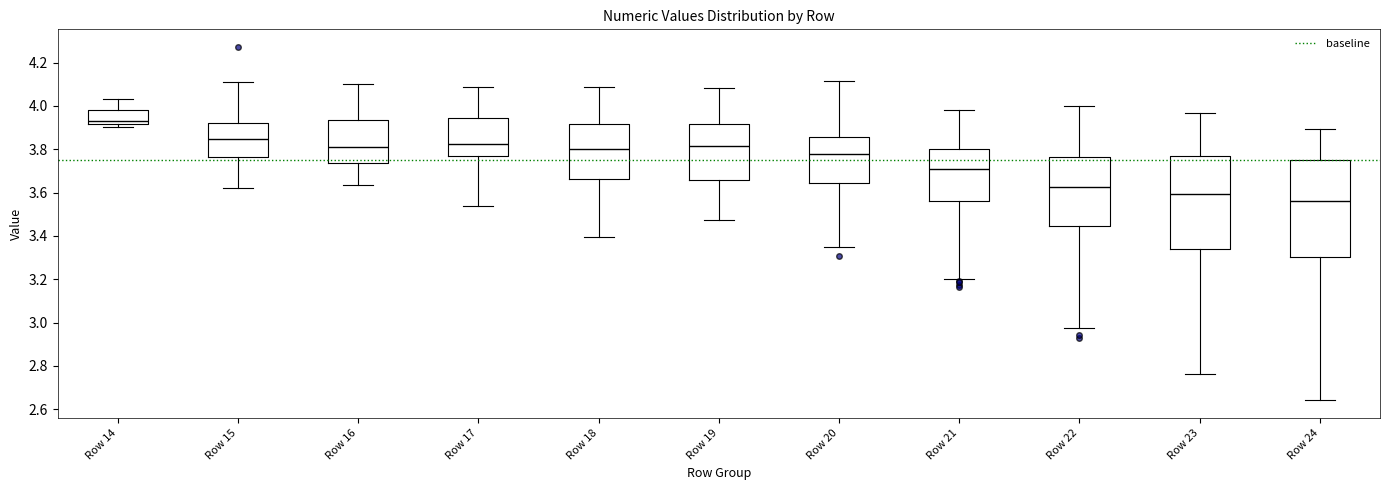

Reading left to right, read every box against the y-axis: the position of its median line, the range the box covers, and the ends of its whiskers. The values are not printed on the chart, so give them approximately, as read against the axis.

Row 14: median 3.94, box 3.92 to 3.98, whiskers 3.90 to 4.04
Row 15: median 3.84, box 3.76 to 3.92, whiskers 3.62 to 4.12
Row 16: median 3.82, box 3.74 to 3.94, whiskers 3.64 to 4.10
Row 17: median 3.82, box 3.76 to 3.94, whiskers 3.54 to 4.08
Row 18: median 3.80, box 3.66 to 3.92, whiskers 3.40 to 4.08
Row 19: median 3.82, box 3.66 to 3.92, whiskers 3.48 to 4.08
Row 20: median 3.78, box 3.64 to 3.86, whiskers 3.34 to 4.12
Row 21: median 3.70, box 3.56 to 3.80, whiskers 3.20 to 3.98
Row 22: median 3.62, box 3.44 to 3.76, whiskers 2.98 to 4.00
Row 23: median 3.60, box 3.34 to 3.76, whiskers 2.76 to 3.96
Row 24: median 3.56, box 3.30 to 3.76, whiskers 2.64 to 3.90